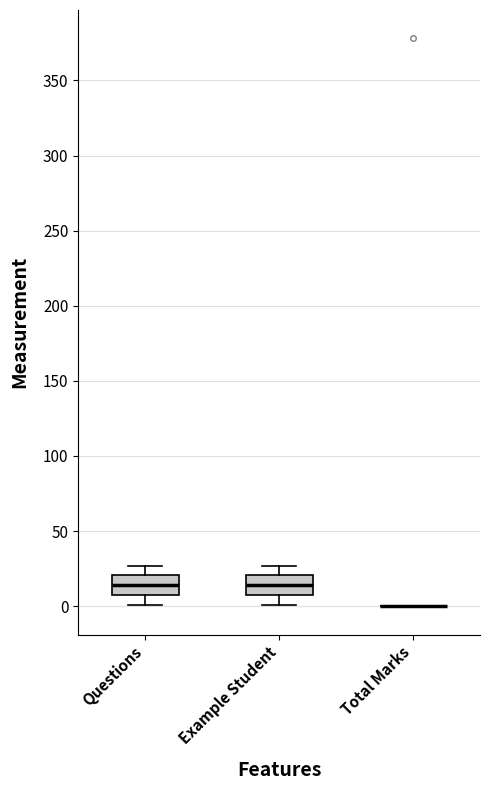

Reading left to right, read every box against the y-axis: the position of its median line, the range the box covers, and the ends of its whiskers. The values are not printed on the chart, so give them approximately, as read against the axis.

Questions: median 15, box 10 to 20, whiskers 0 to 25
Example Student: median 15, box 10 to 20, whiskers 0 to 25
Total Marks: box collapsed to a line at 0, whiskers 0 to 0